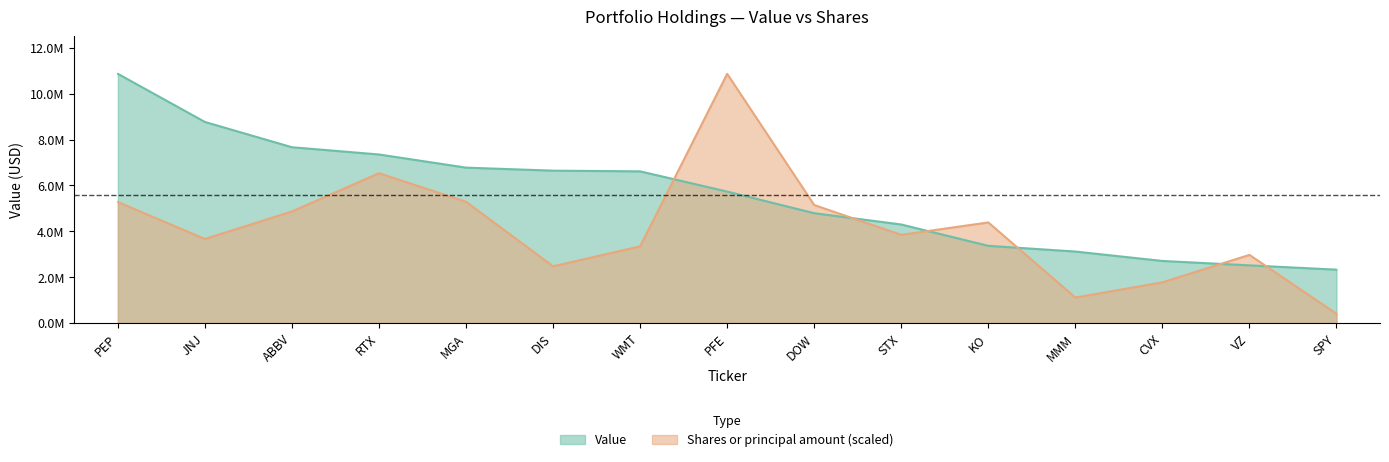

After their last crossing, which series has the higher values: Value or Shares or principal amount?

Value